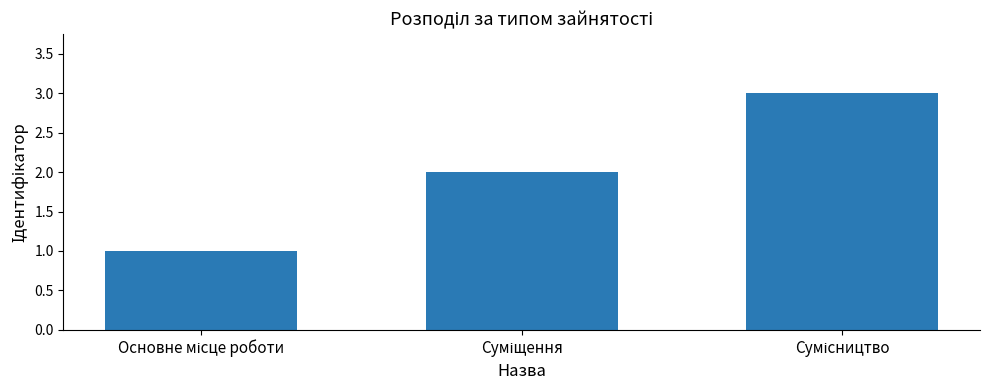

What is the difference between the maximum and minimum values?

2